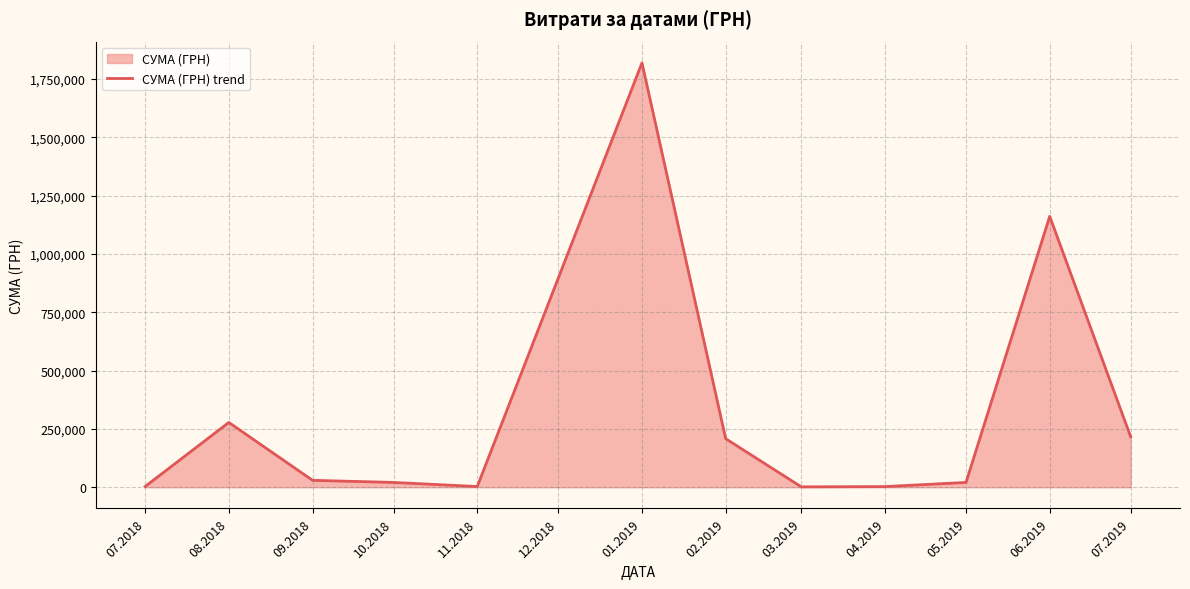

Approximately how many times larger is the value at 10.2018 compared to 02.2019?

0.1